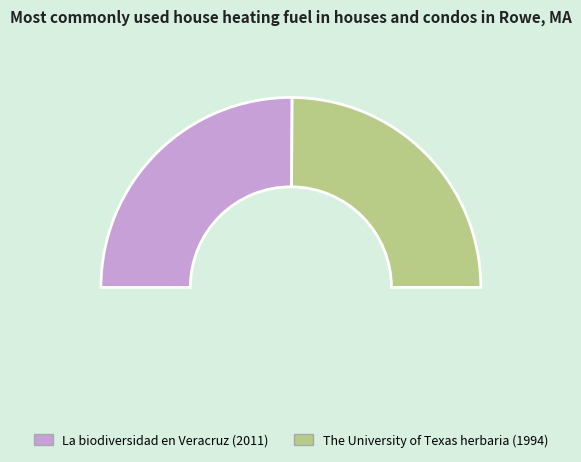

True or false: La biodiversidad en Veracruz (2011) accounts for 50% of the total.

True